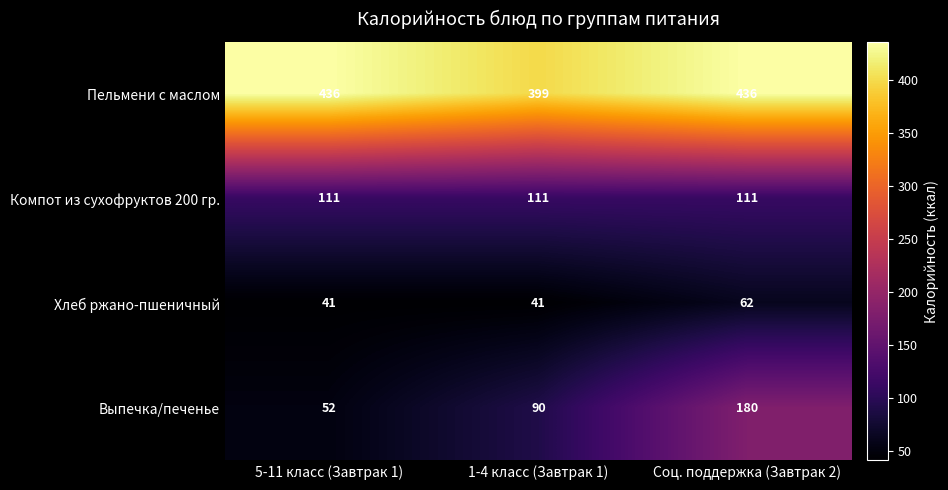

At which category is the sum across all series the highest?

Соц. поддержка (Завтрак 2)